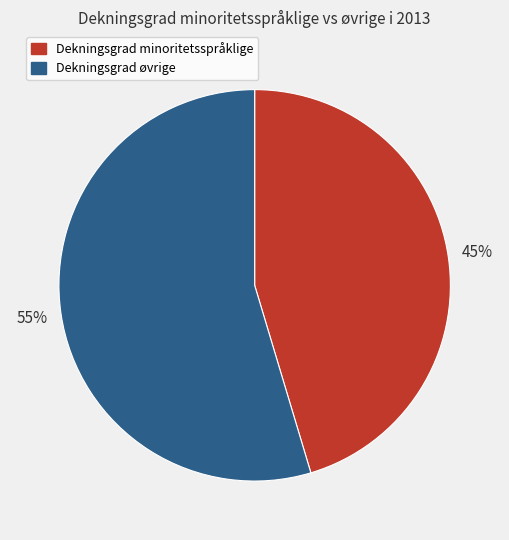

How many segments does this pie chart have?

2